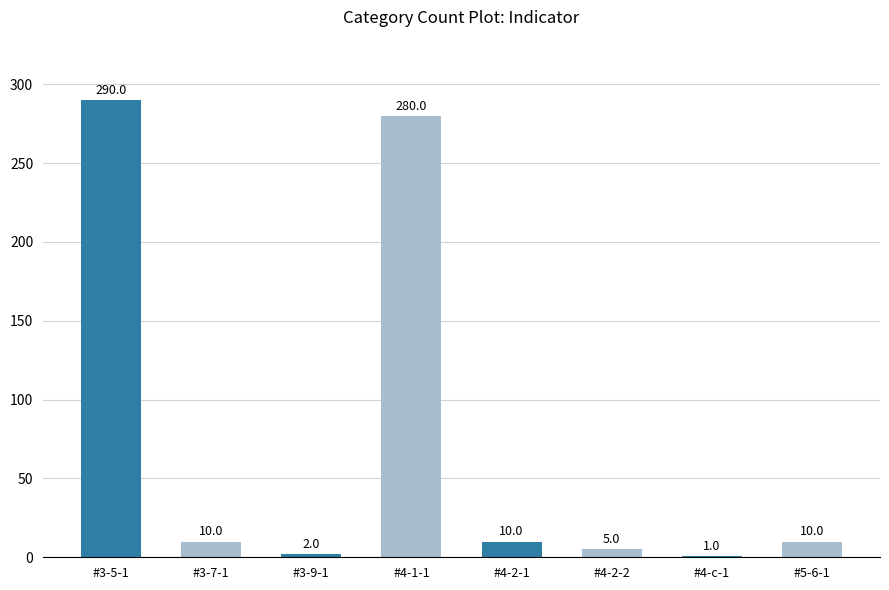

At which category does the chart reach its peak across all series?

#3-5-1